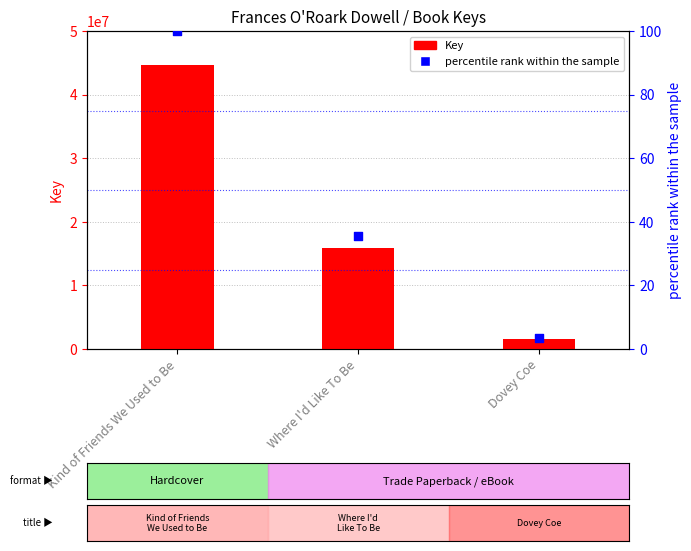

Which series reaches the maximum Y coordinate?

Key